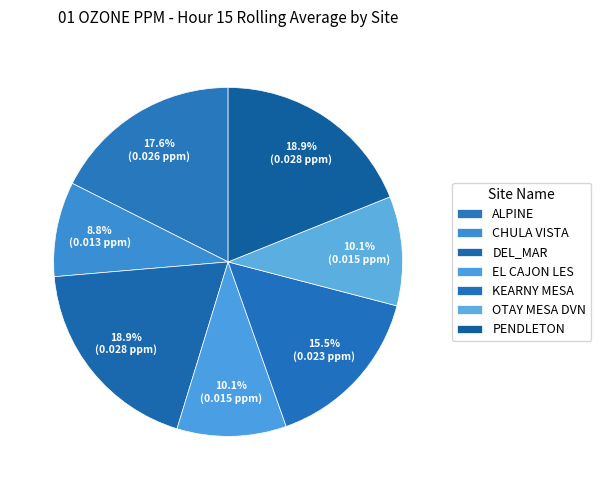

What is the smallest slice in the pie chart?

CHULA VISTA